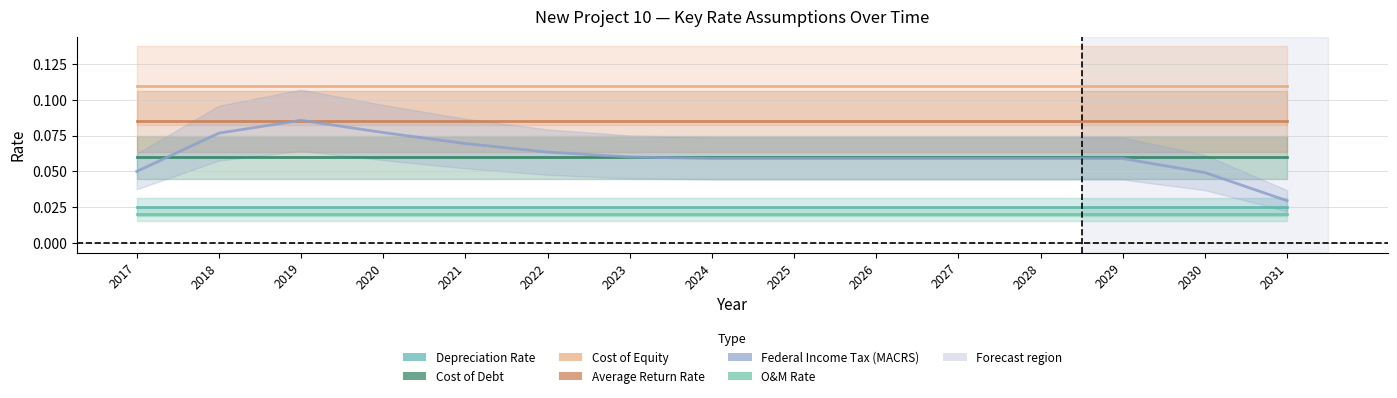

What is the total value across all series at 2020?

0.4